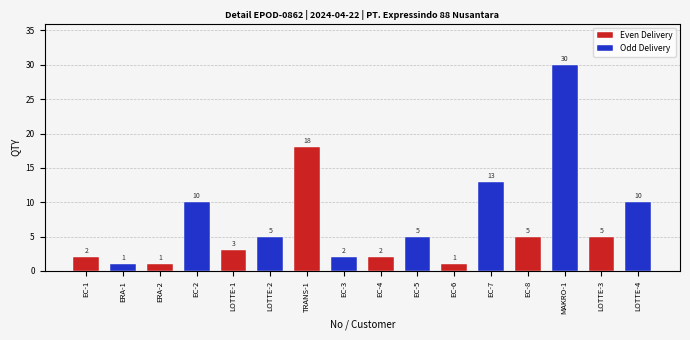

Which series has the largest range (max minus min)?

Odd Delivery